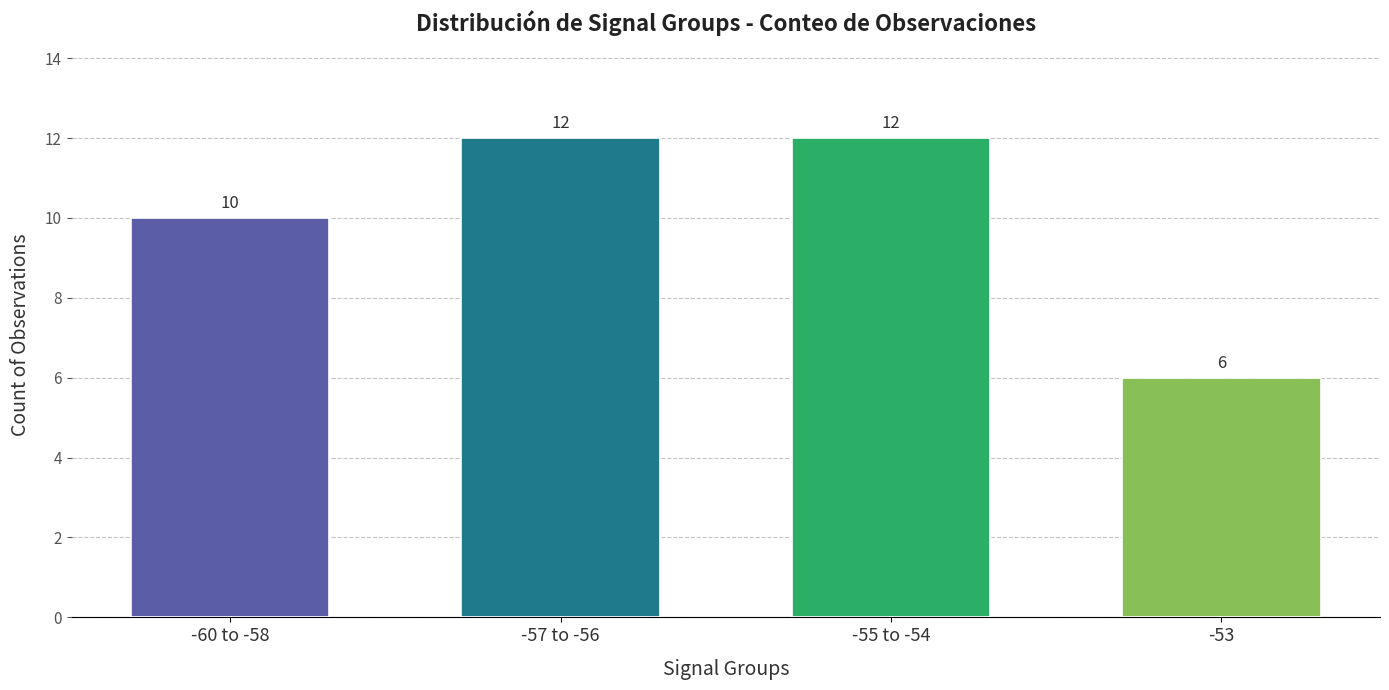

What is the average value?

10